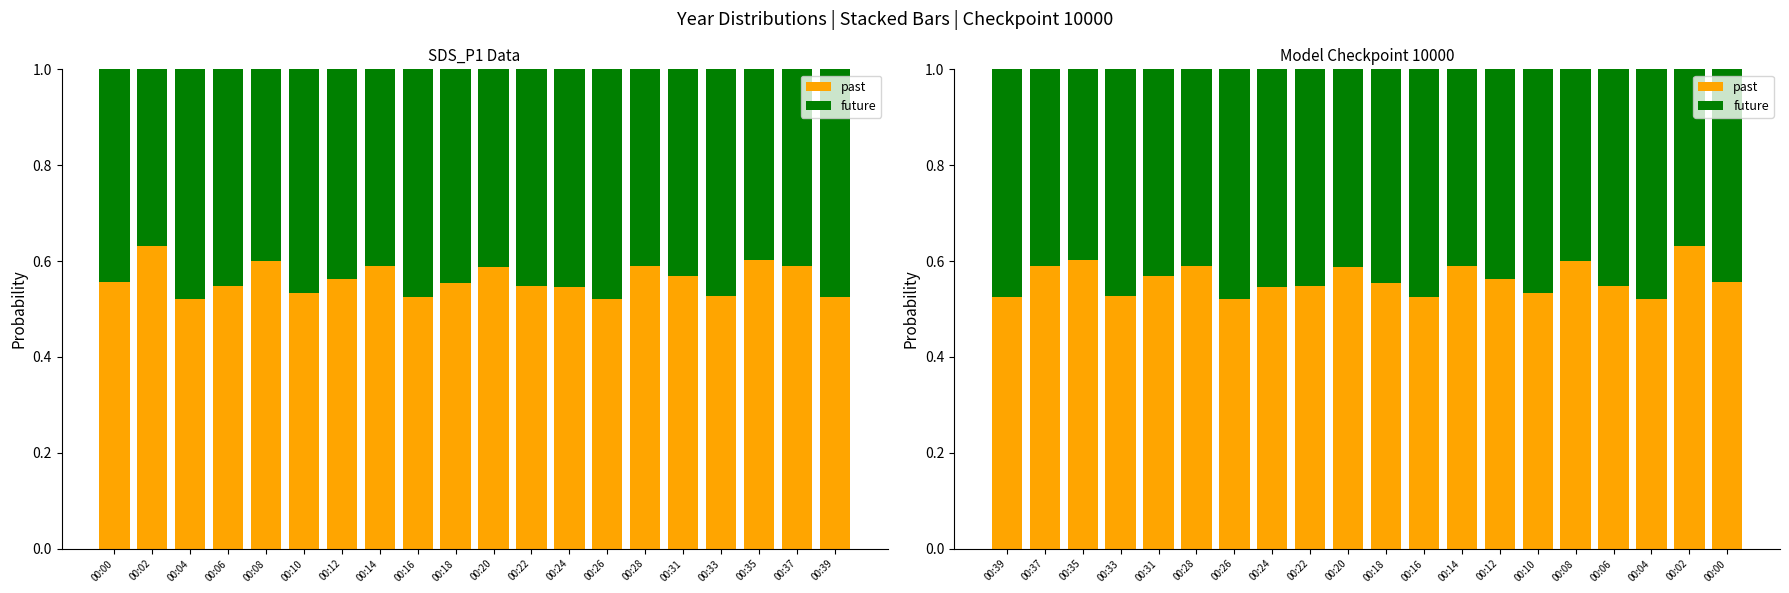

What is the difference between the maximum and minimum values in the future series?

0.1